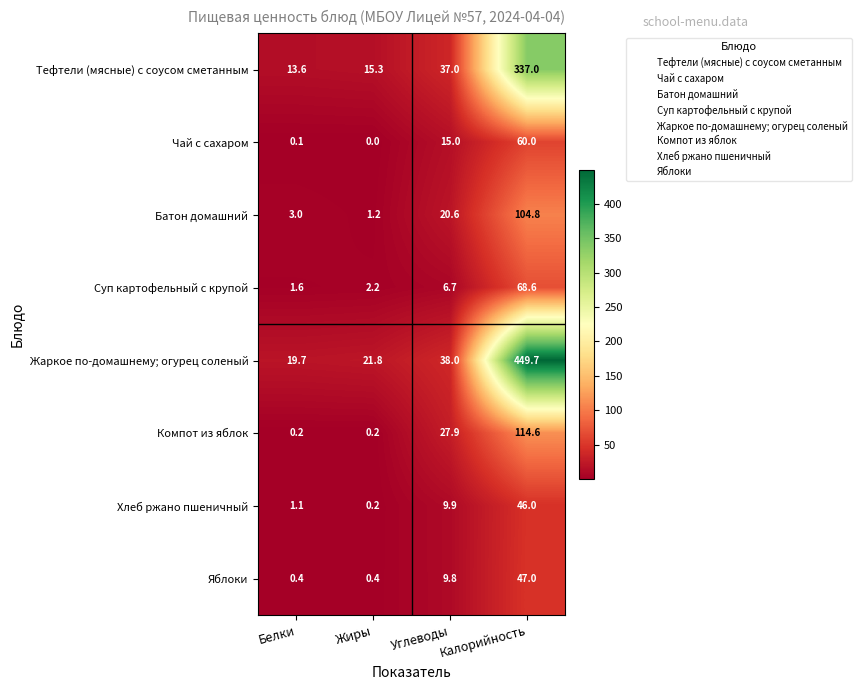

What is the difference between the second highest and second lowest values in the Жаркое по-домашнему; огурец соленый series?

16.2